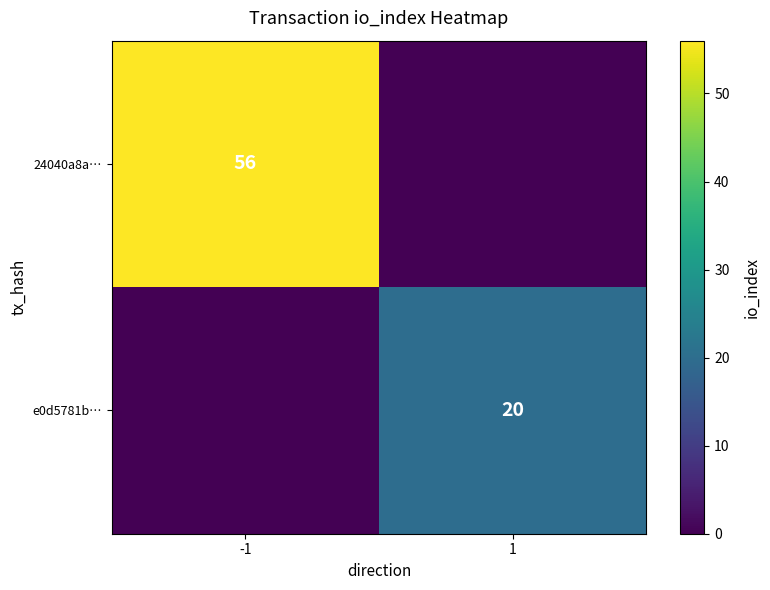

The value of 24040a8a… at -1 is 56. True or false?

True